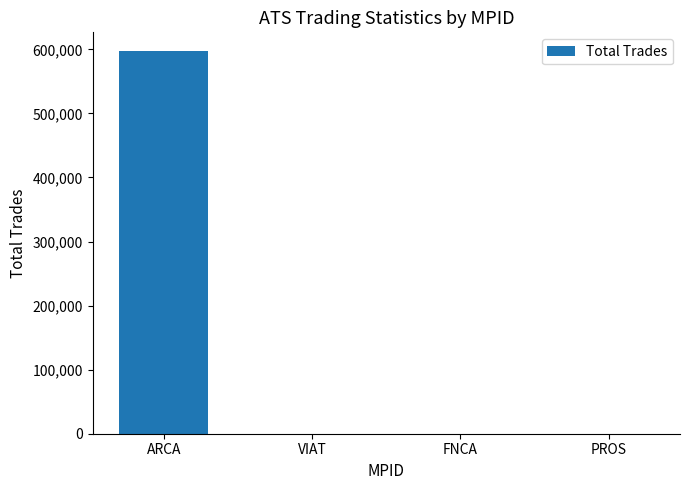

The value at ARCA is 596679. True or false?

True